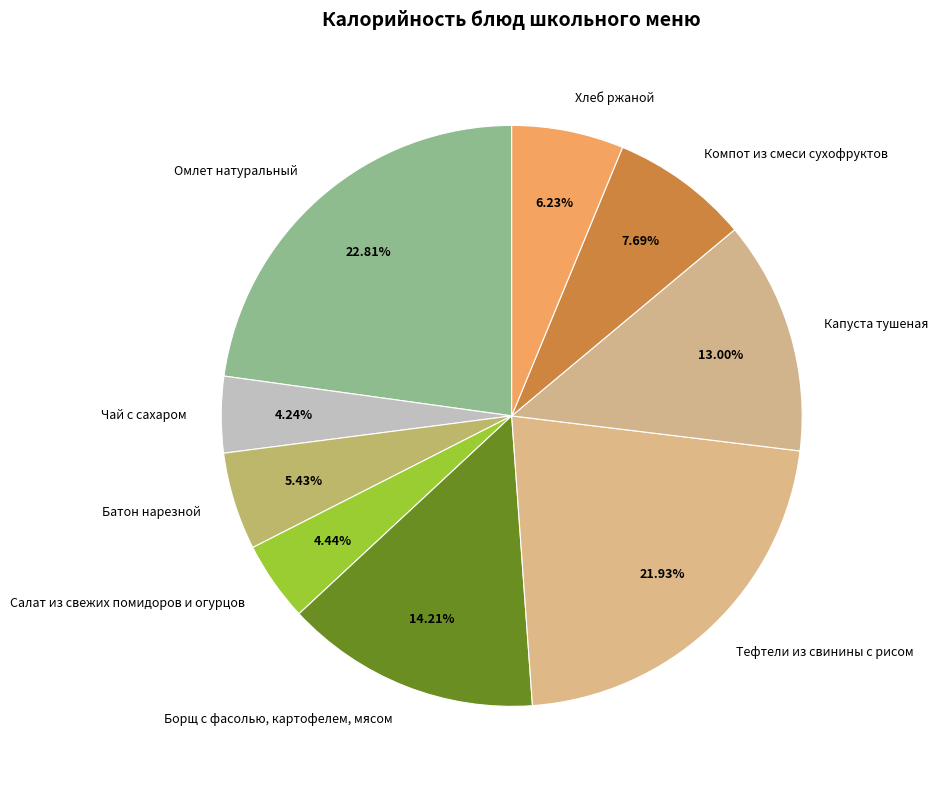

The Чай с сахаром slice represents 4% of the pie. True or false?

True